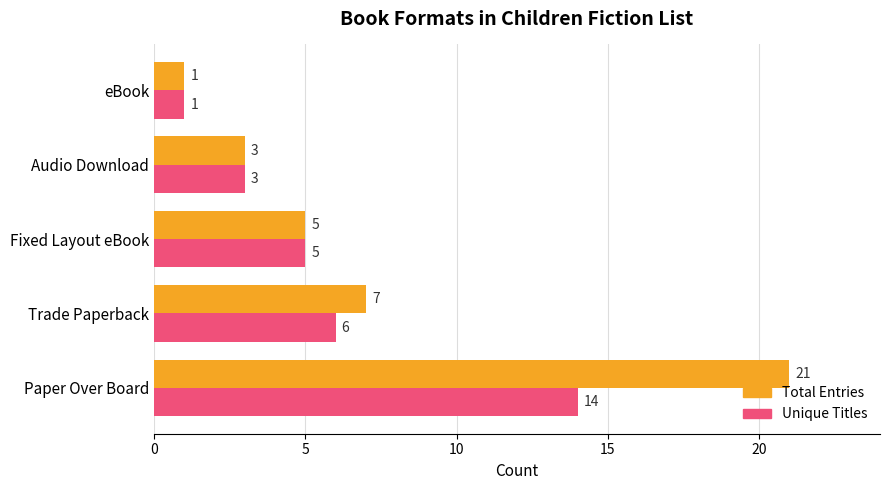

What is the smallest value displayed?

1